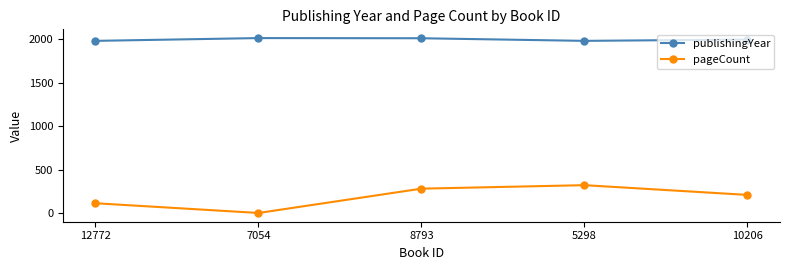

Where is the first local minimum for pageCount?

7054